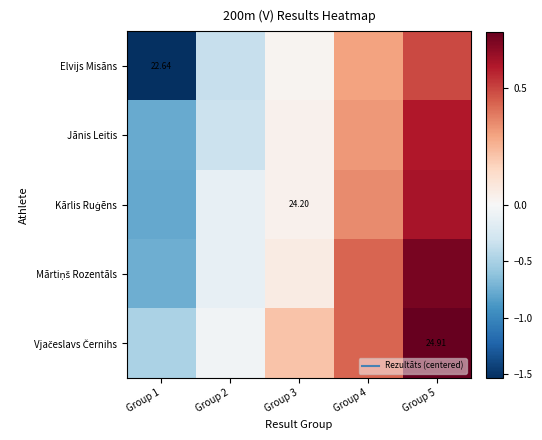

Where does the Mārtiņš Rozentāls series first go above 0?

Group 3